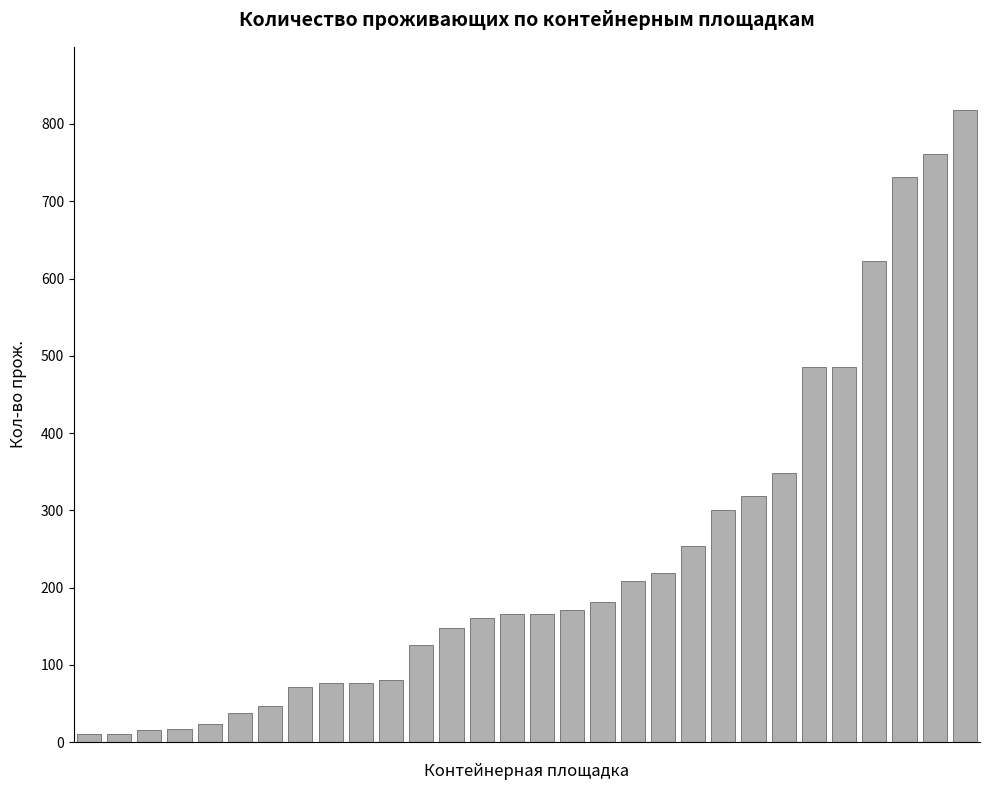

Are the bars horizontal?

No